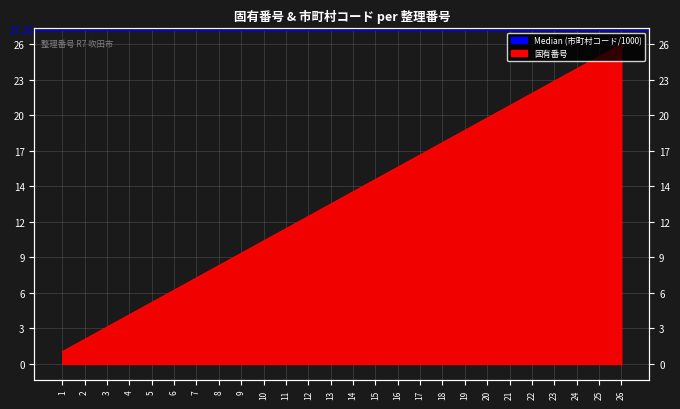

At which category does the chart reach its peak across all series?

26